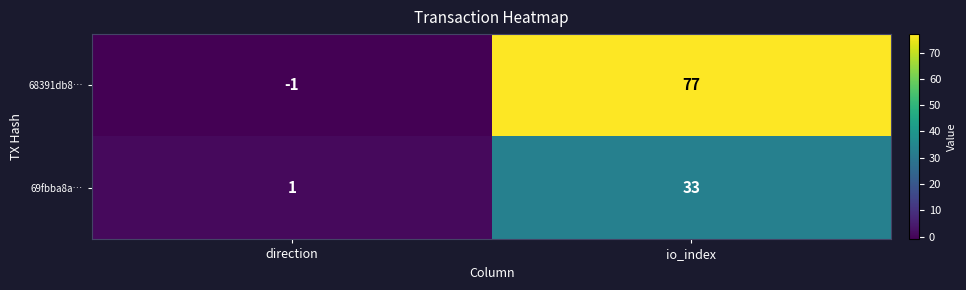

Is it true that 69fbba8a… equals 2 at direction?

False